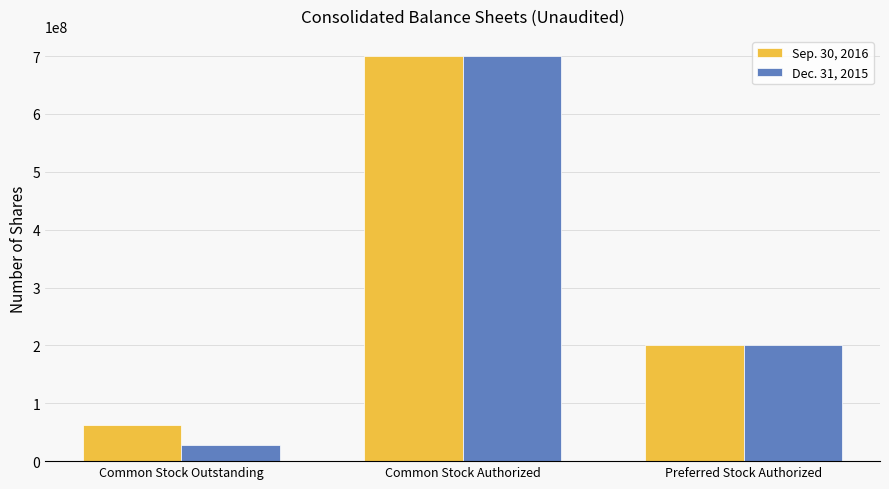

How many bars are there in each group?

2